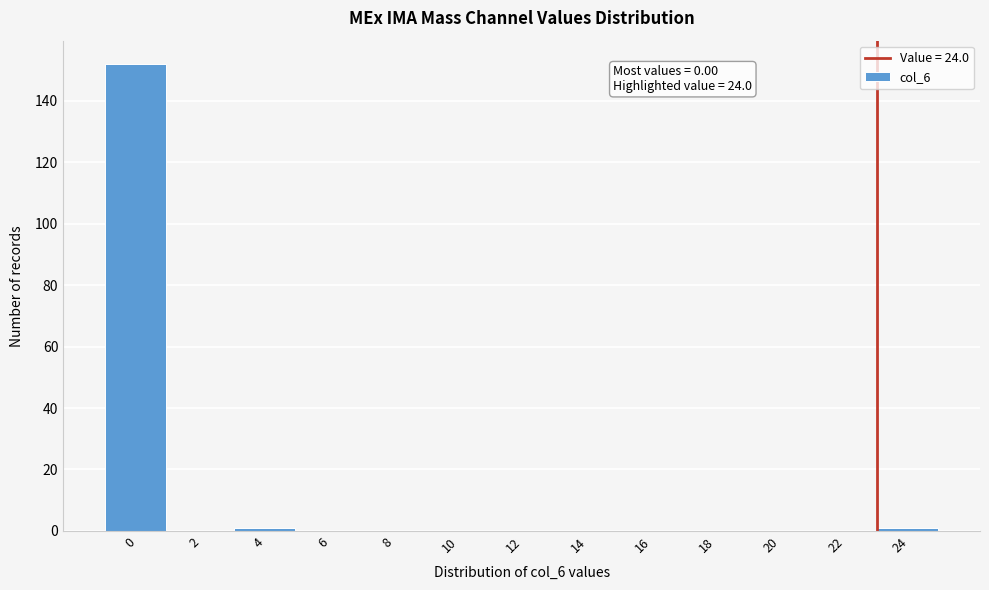

Reading right to left, what are all the values shown in this chart?

24=1	22=0	20=0	18=0	16=0	14=0	12=0	10=0	8=0	6=0	4=1	2=0	0=152